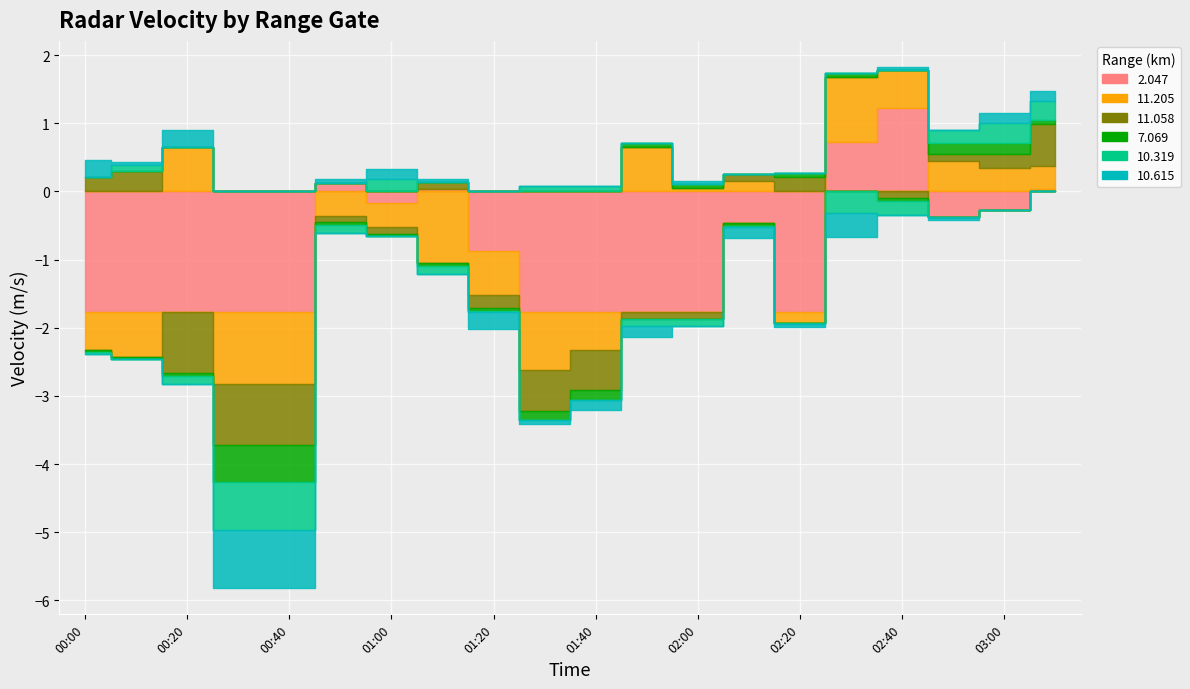

True or false: 2.047 and 11.205 intersect in this chart.

True